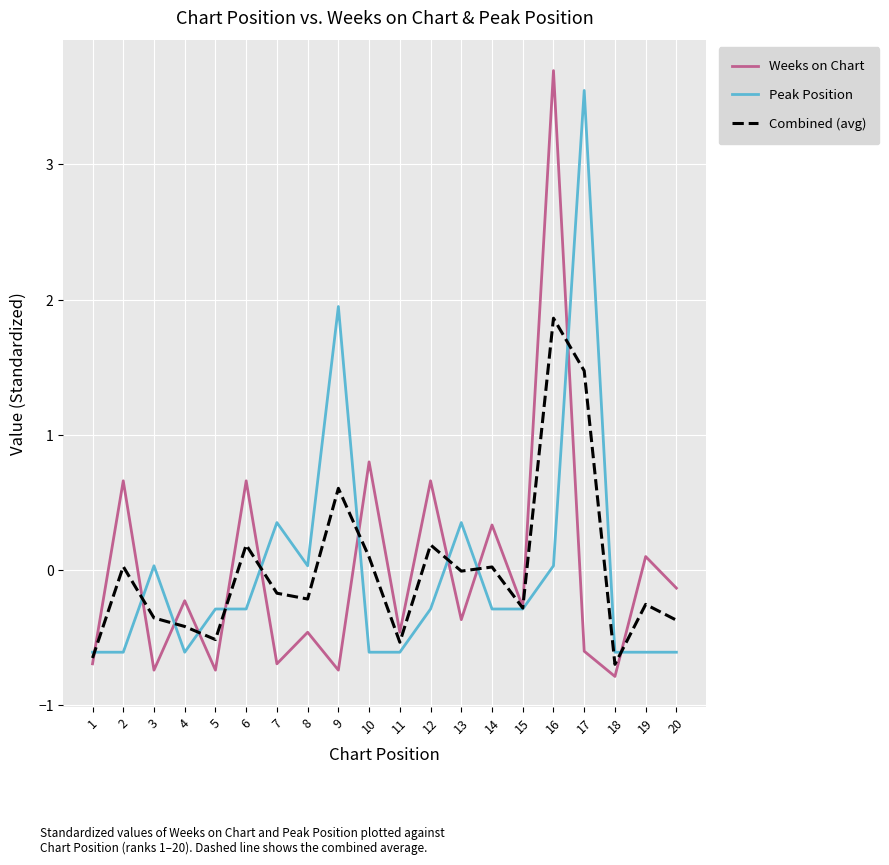

True or false: Combined (avg) has a value of 0.1 at 10.

True